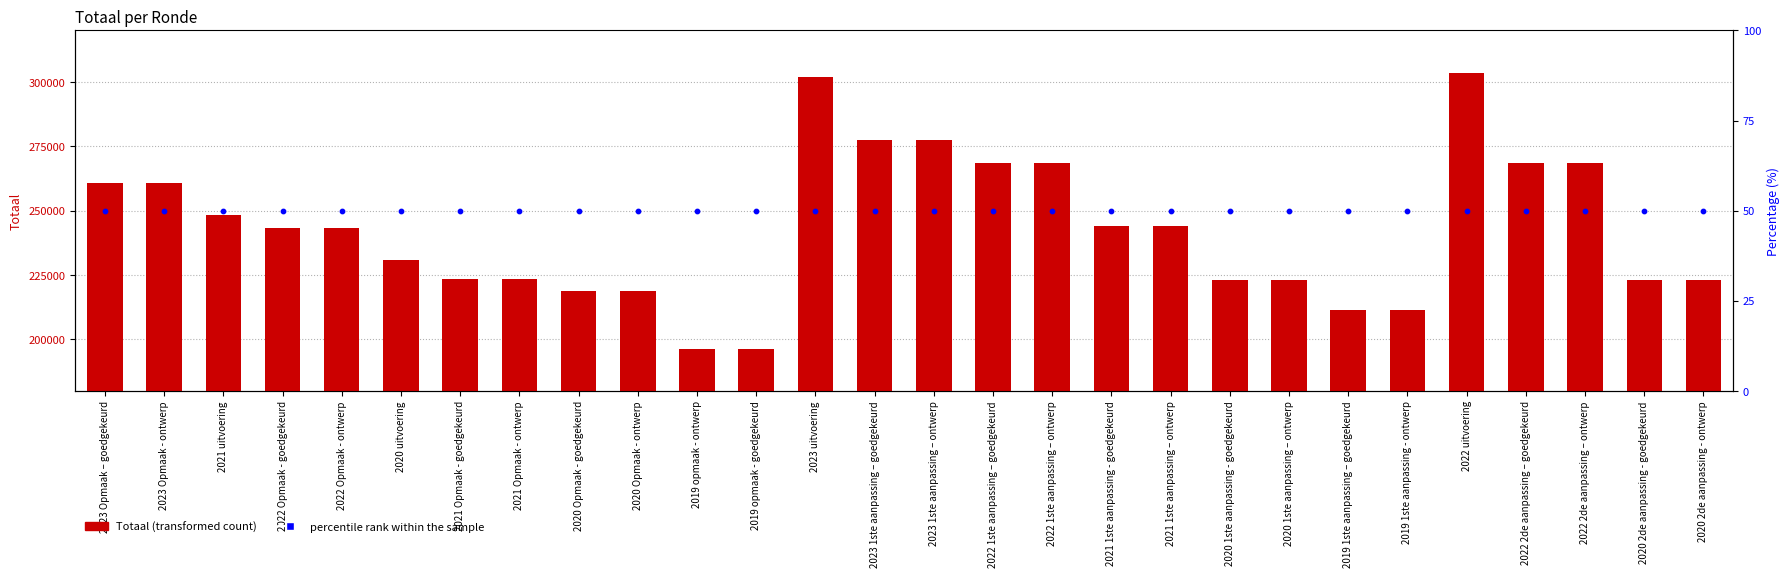

Is the value of Totaal at 2022 1ste aanpassing – goedgekeurd greater than the value of percentile rank within the sample at 2022 uitvoering?

Yes